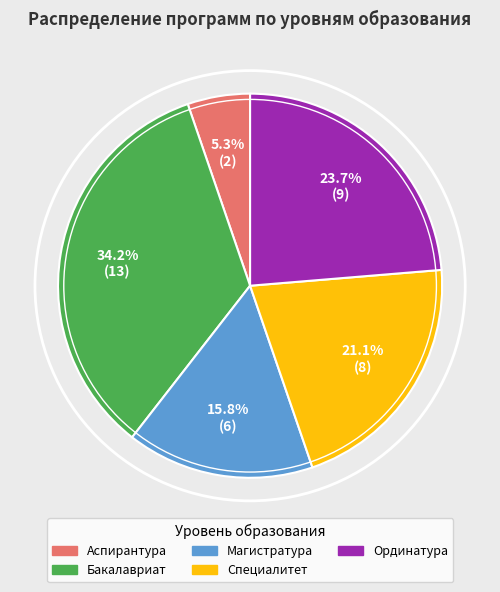

What is the largest slice in the pie chart?

Бакалавриат